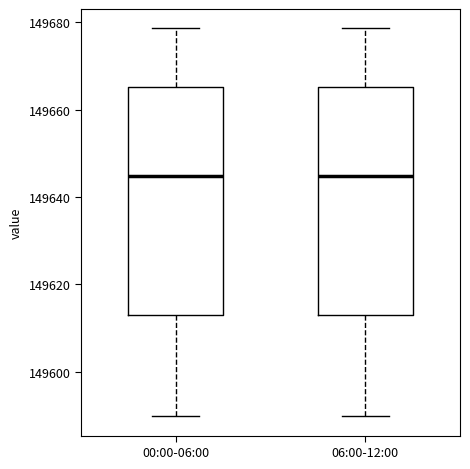

Where does the upper whisker of the box for 00:00-06:00 end on the y-axis? The values are not printed on the chart, so give them approximately, as read against the axis.

149678